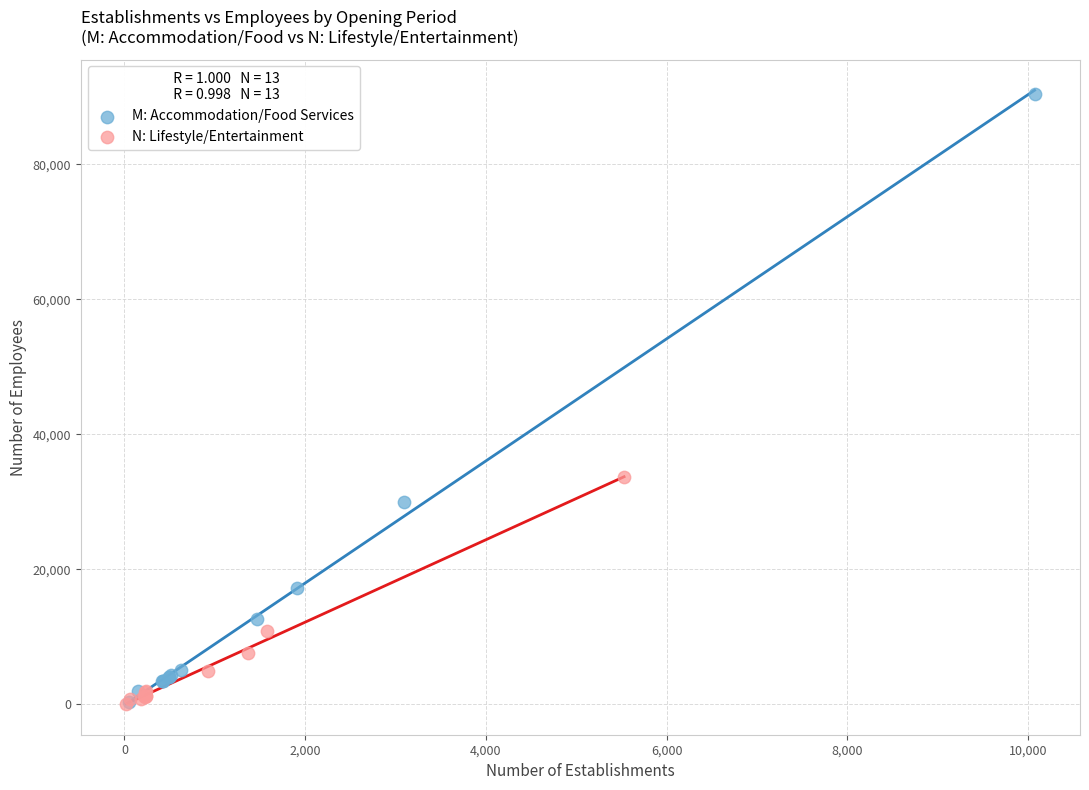

What are all the series names shown in the legend?

M: Accommodation/Food Services, N: Lifestyle/Entertainment